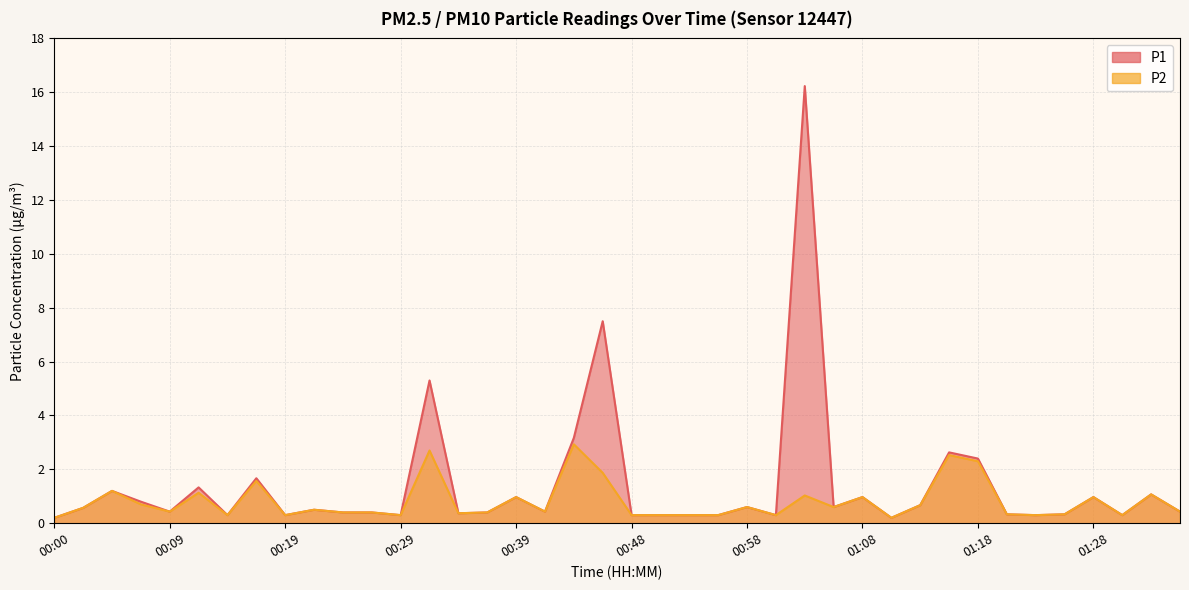

What is the maximum value for P1?

16.2